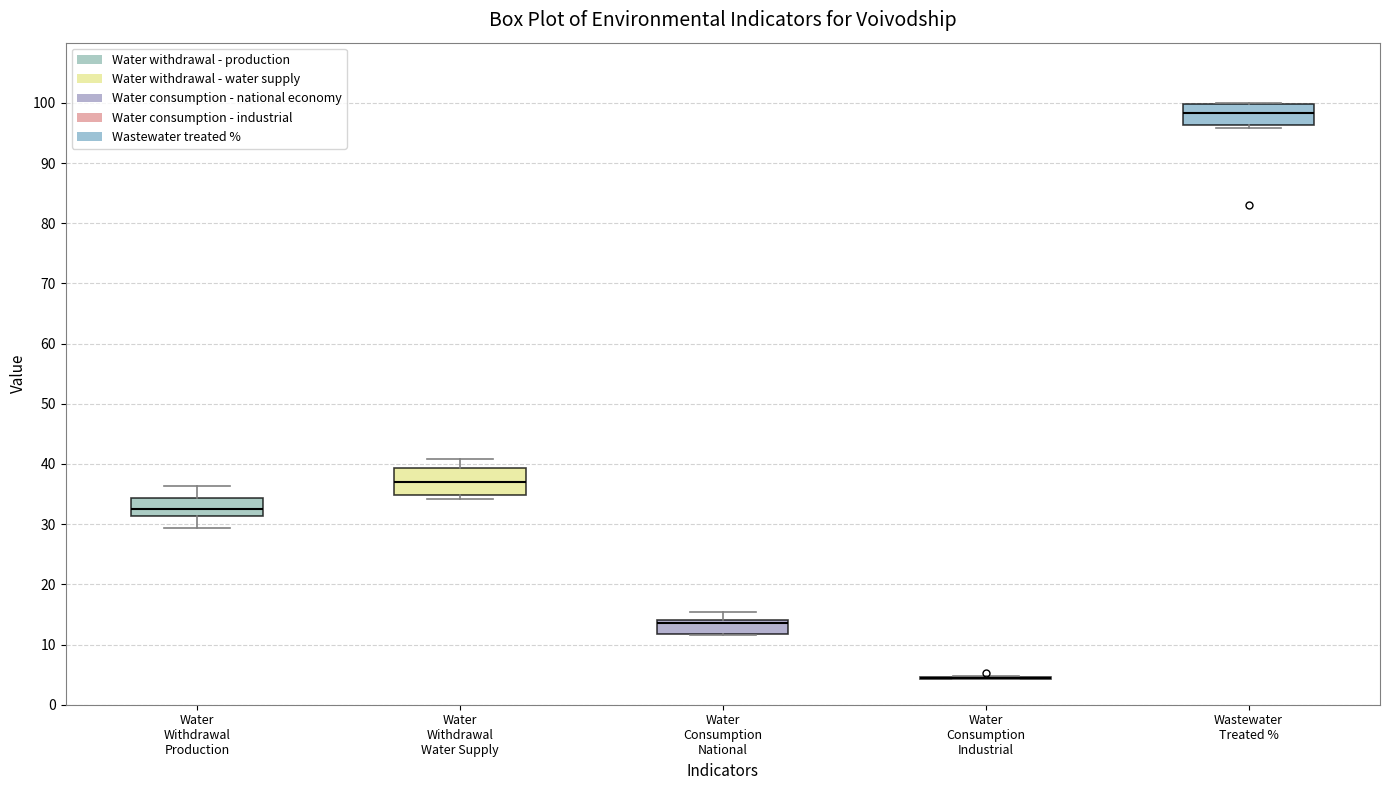

Reading left to right, transcribe this box plot: for each box, give where its median line is, the range the box spans, and where its two whiskers end, as read against the y-axis. The values are not printed on the chart, so give them approximately, as read against the axis.

Water Withdrawal Production: median 33, box 31 to 34, whiskers 29 to 36
Water Withdrawal Water Supply: median 37, box 35 to 39, whiskers 34 to 41
Water Consumption National: median 14 (just below the box's upper edge), box 12 to 14, whiskers 12 to 15
Water Consumption Industrial: box collapsed to a line at 4, whiskers 4 to 5
Wastewater Treated %: median 98, box 96 to 100, whiskers 96 (just below the box's lower edge) to 100